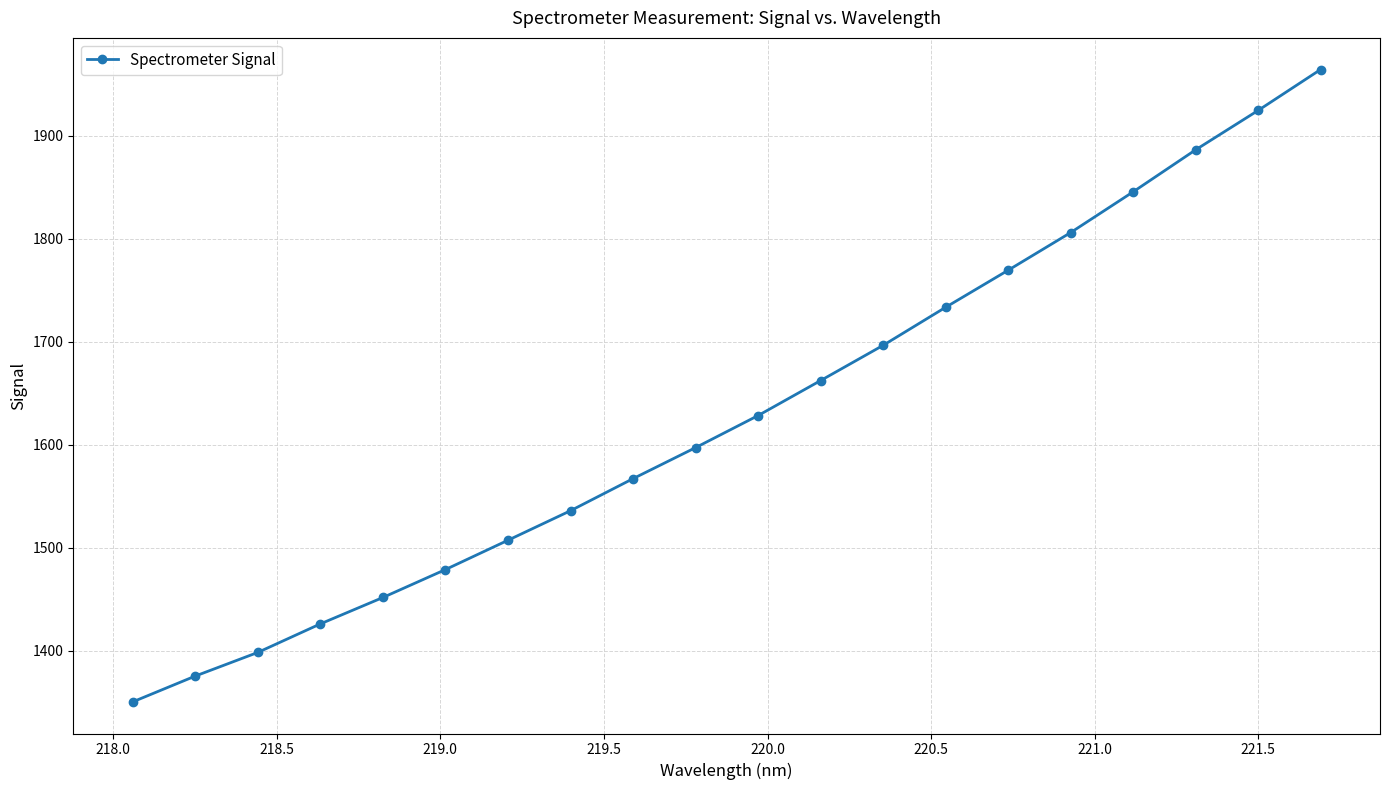

What is the minimum value shown in the chart?

1350.4